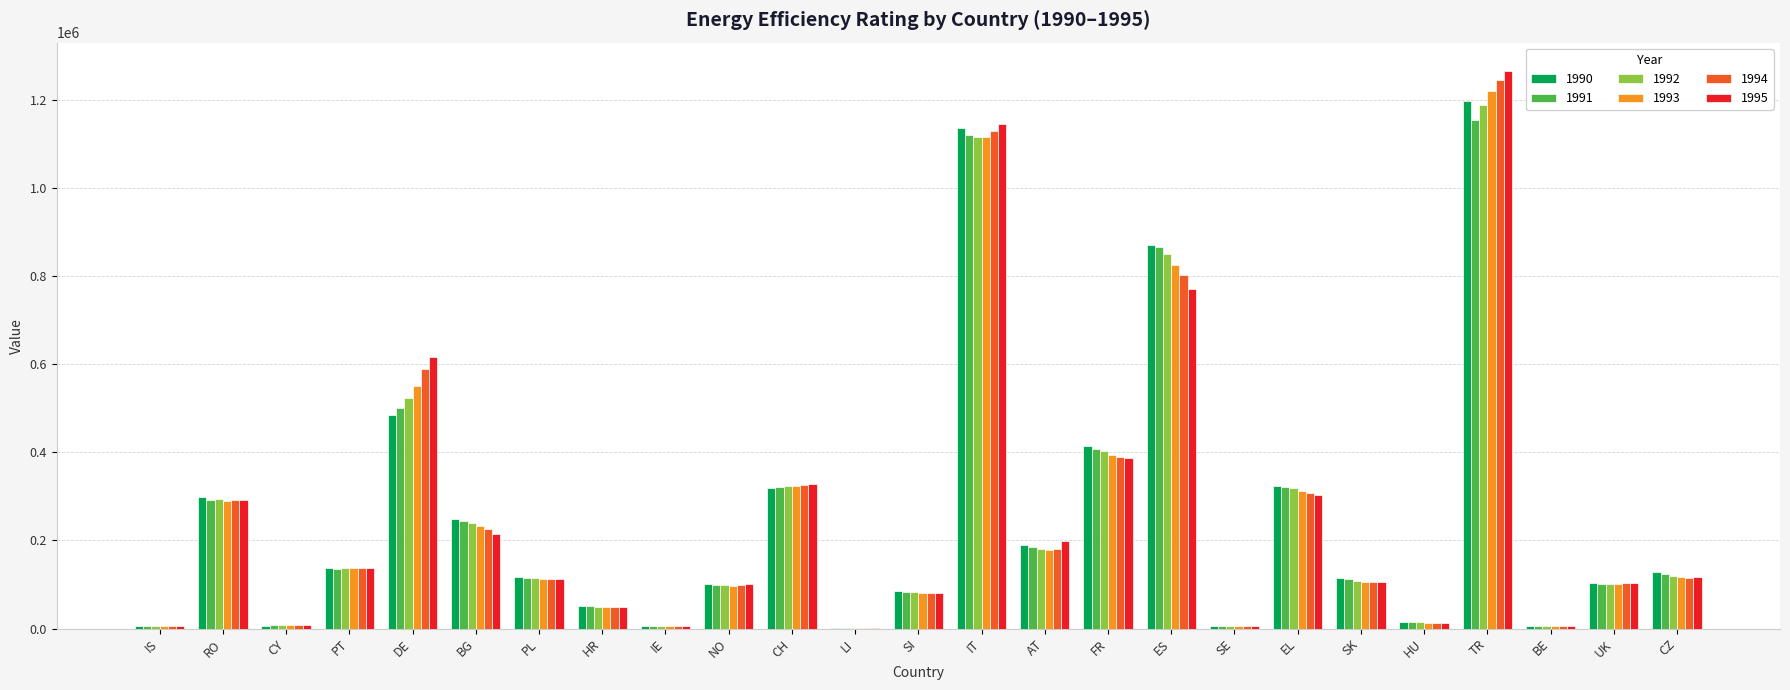

Which series has the widest spread of values?

1995